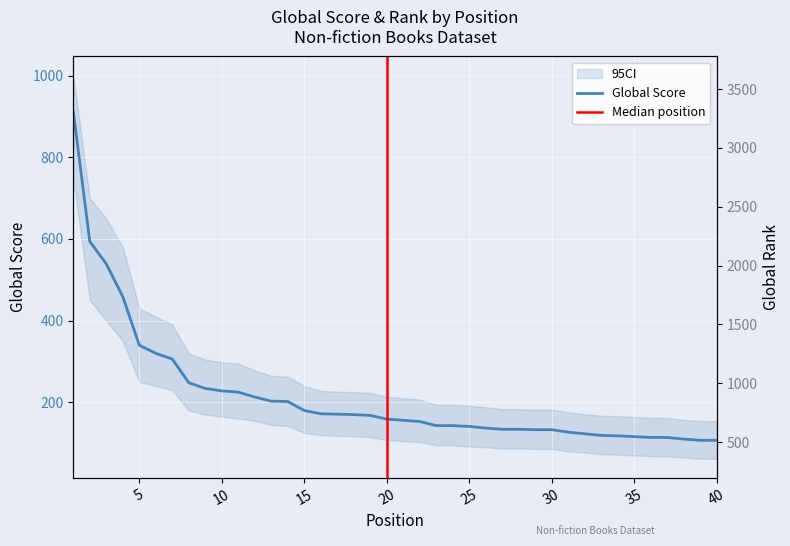

What is the maximum value shown in the chart?

3614